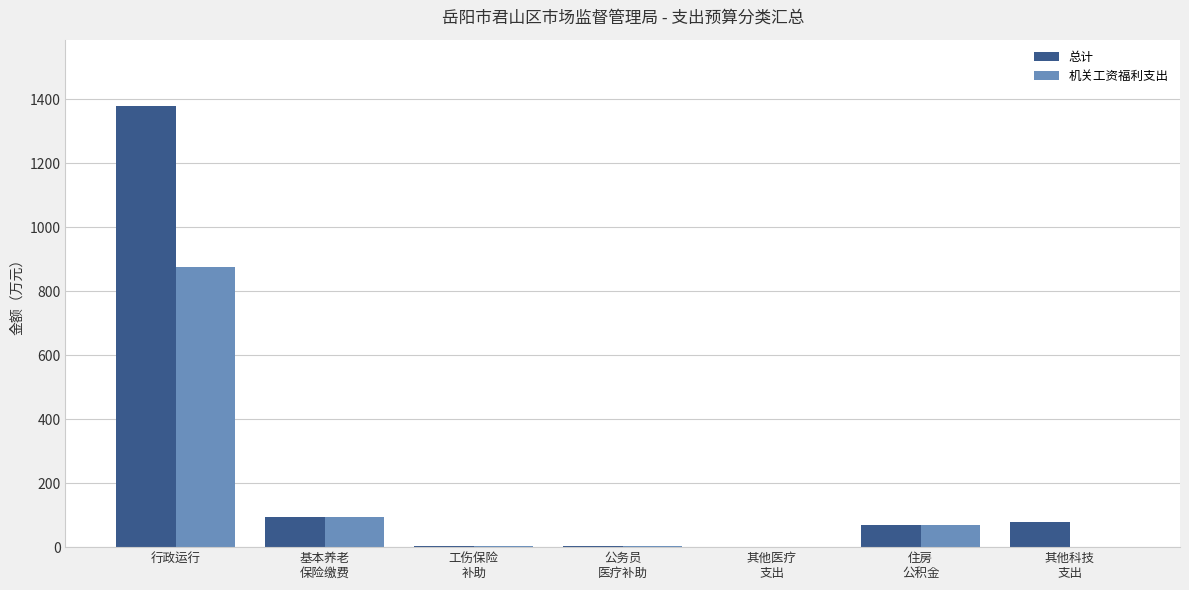

What is the maximum value for 机关工资福利支出?

875.4